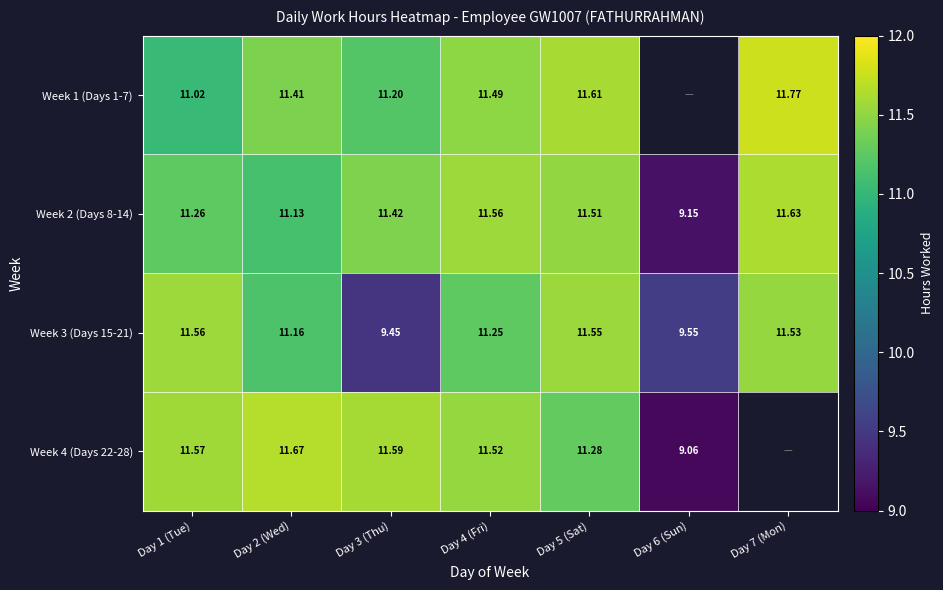

Rank the series at Day 1 (Tue) from lowest to highest value.

Week 1 (Days 1-7), Week 2 (Days 8-14), Week 3 (Days 15-21), Week 4 (Days 22-28)